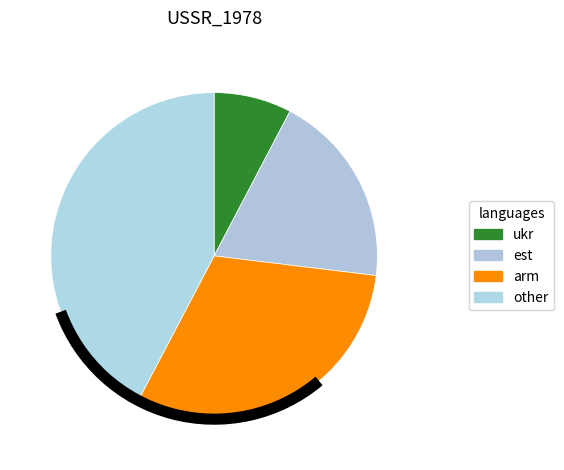

Is there a majority slice in this chart?

No